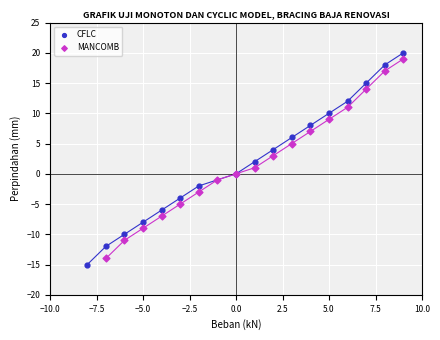

Which series has the widest spread of Y values?

CFLC